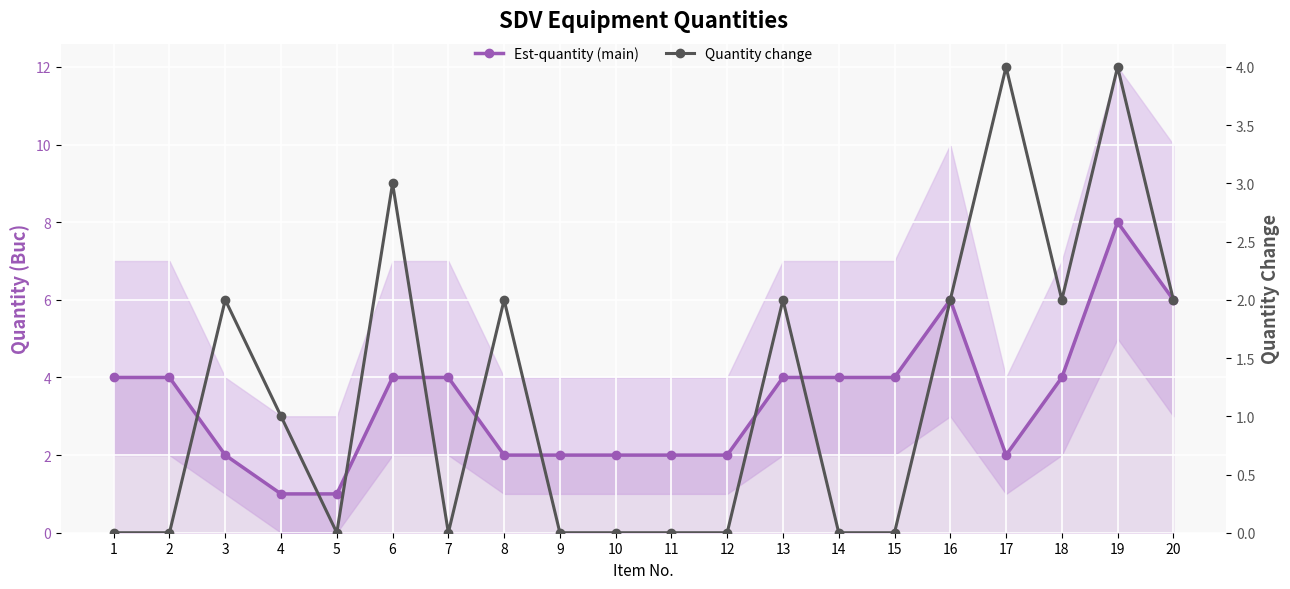

Read the Est-quantity (main) value at 12.

2